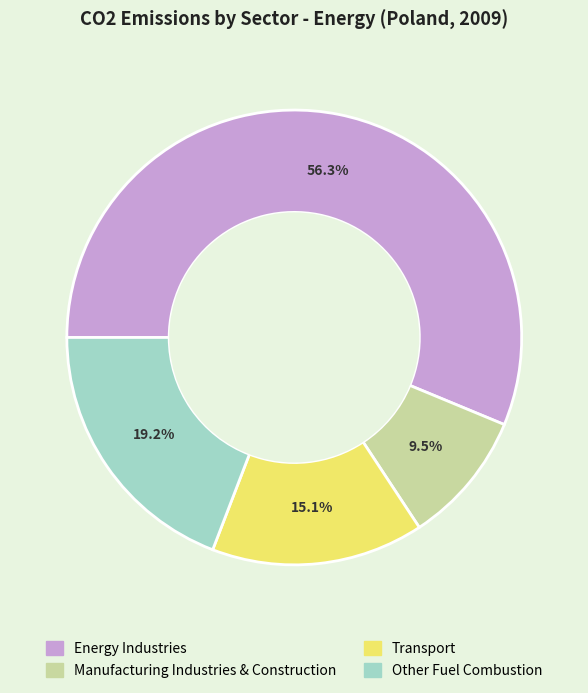

To the nearest percent, what is the average slice percentage?

25%